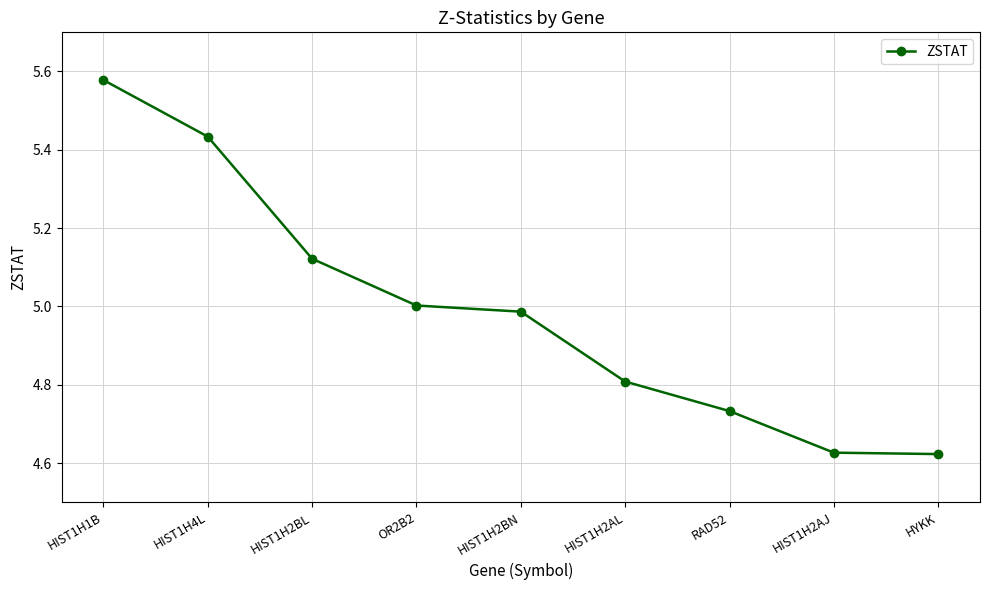

What is the sum of the values at HIST1H4L and RAD52?

10.2